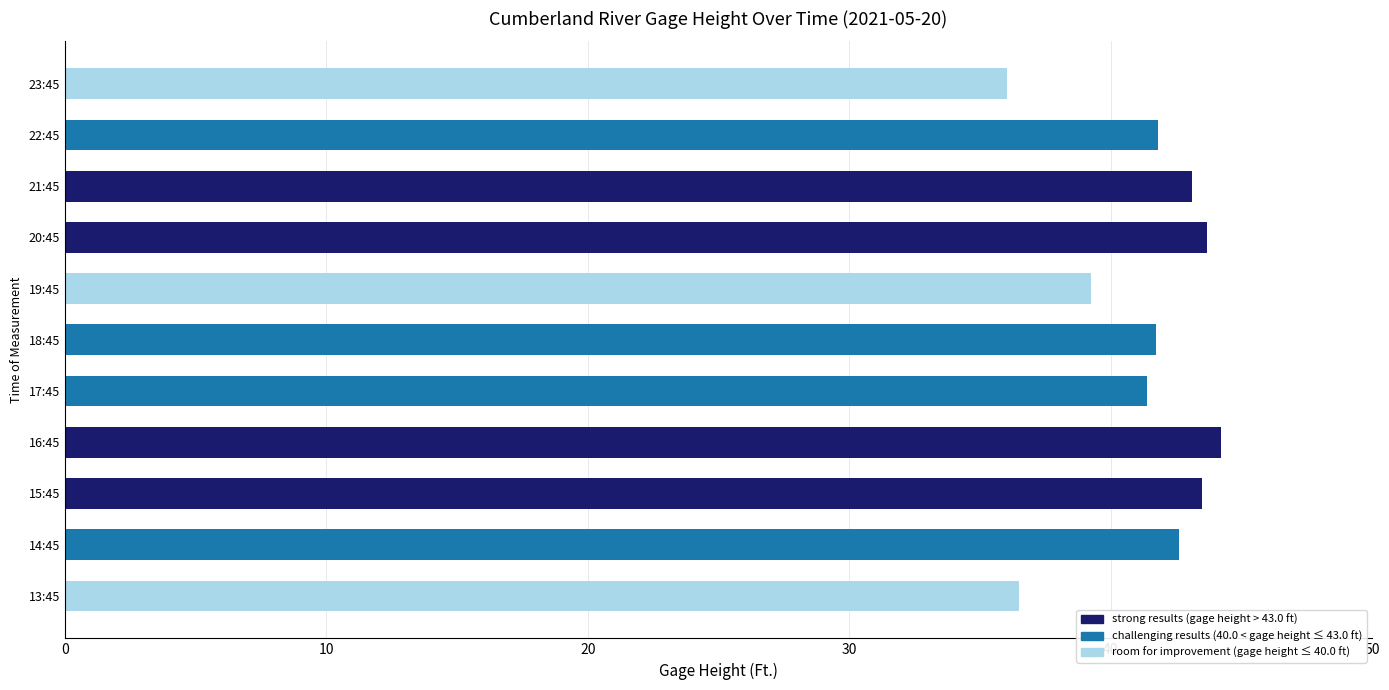

What is the maximum value shown in the chart?

44.2